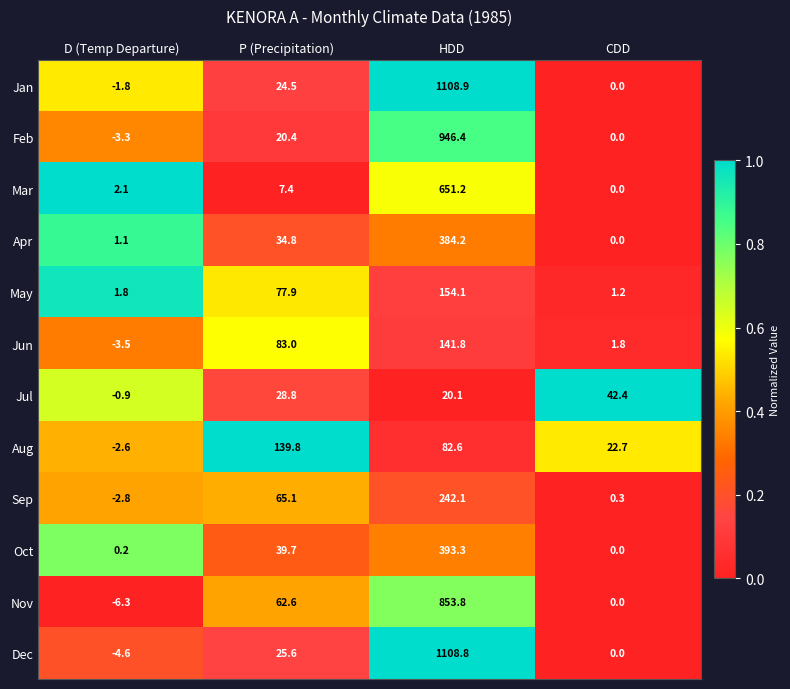

Is it true that May equals 154.1 at HDD?

True